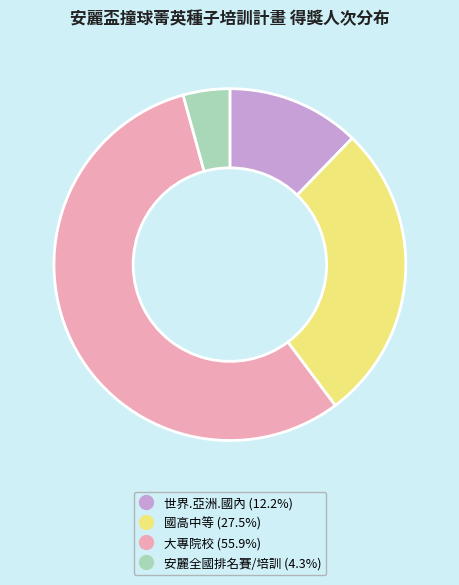

How many slices are in this pie chart?

4